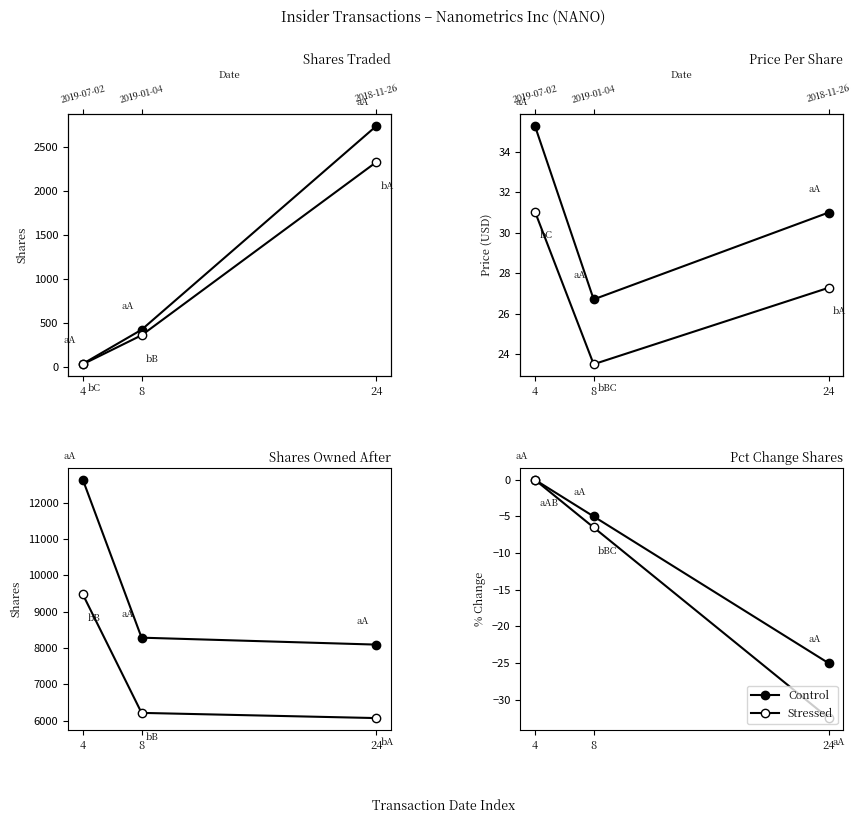

How many values in the Stressed series exceed -6?

1